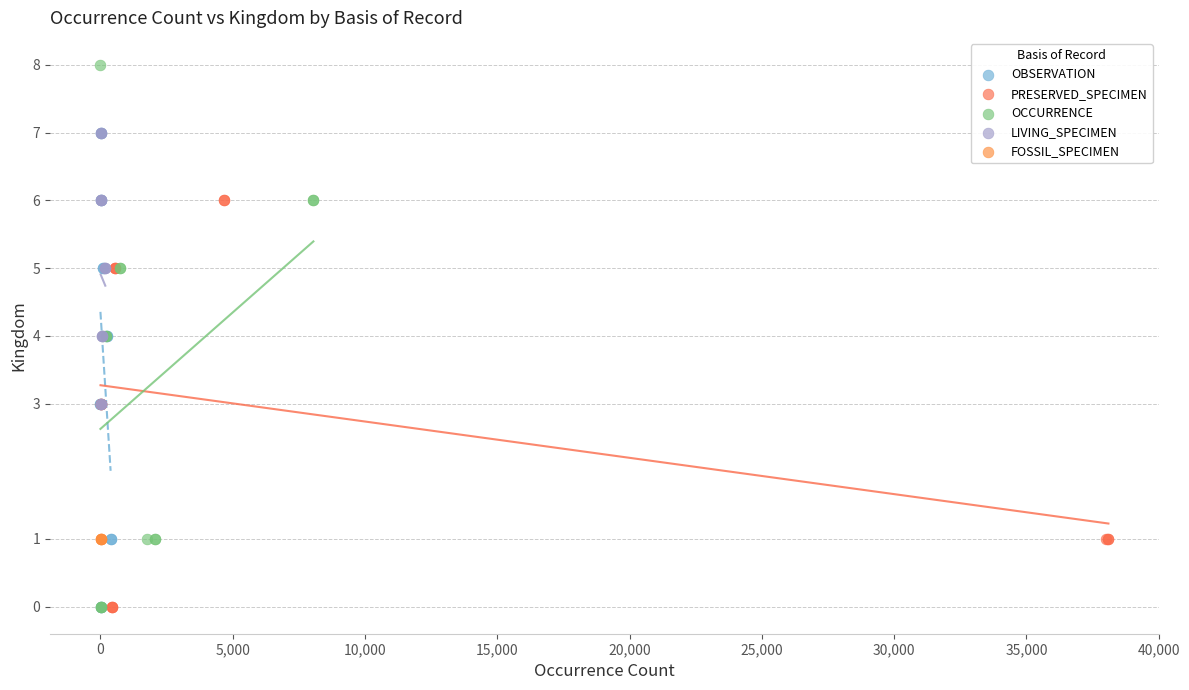

Which series reaches the maximum Y coordinate?

OCCURRENCE